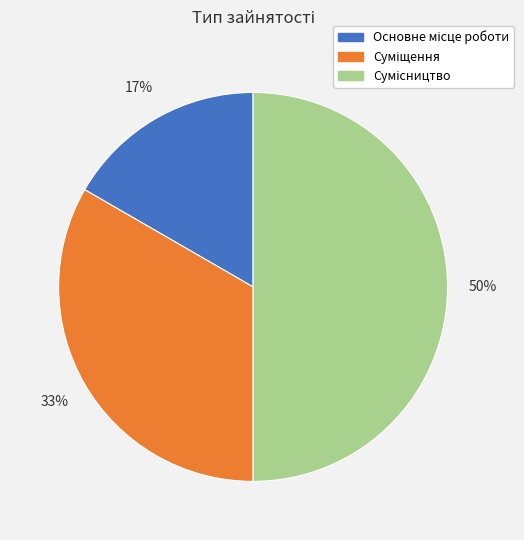

To the nearest percent, what is the difference between the largest and smallest slice percentages?

33%